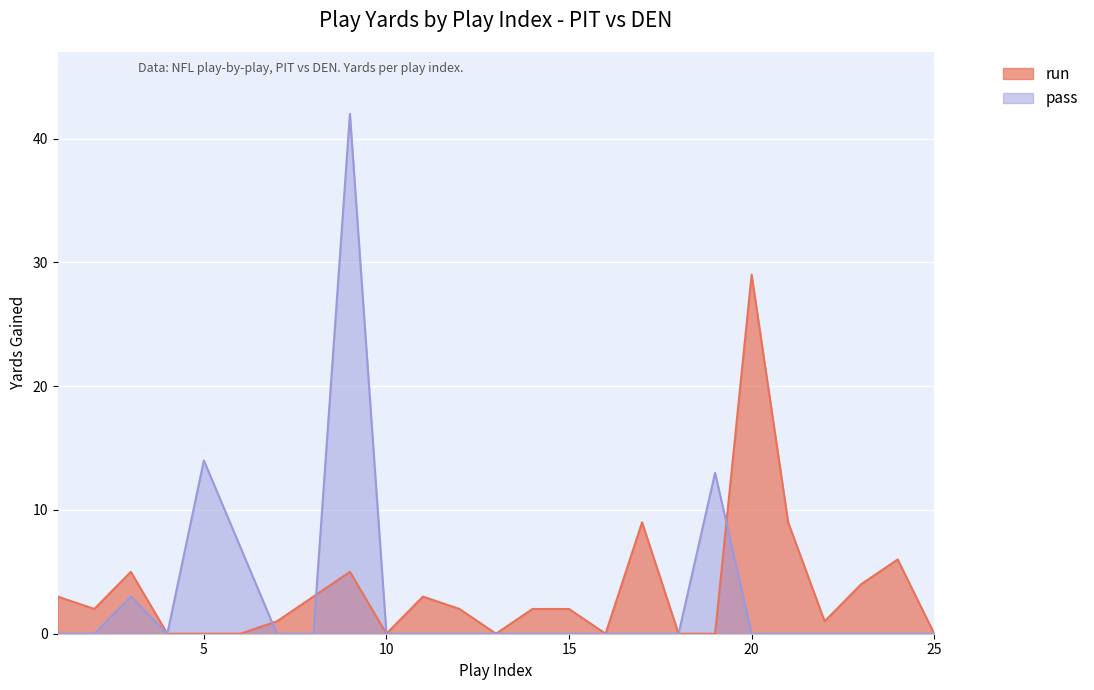

Is the value of pass at 15 greater than the value of run at 19?

No